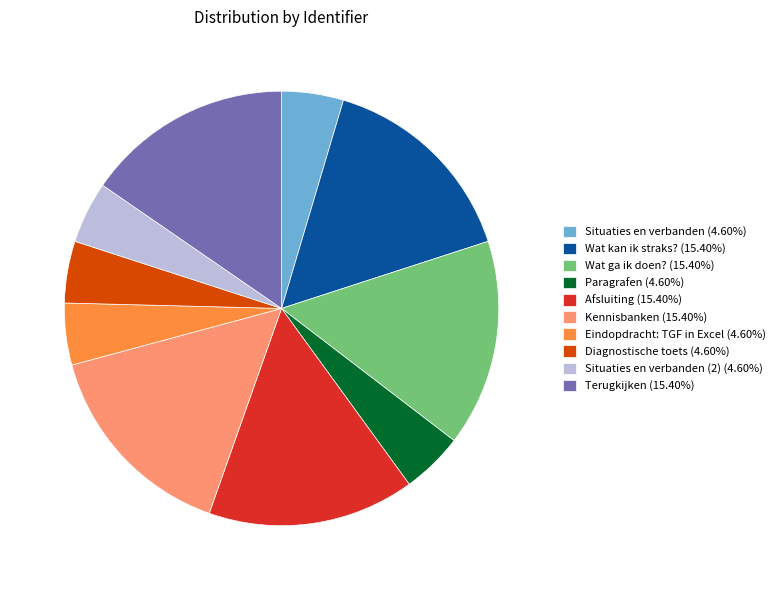

Is there any slice that represents more than half of the pie?

No